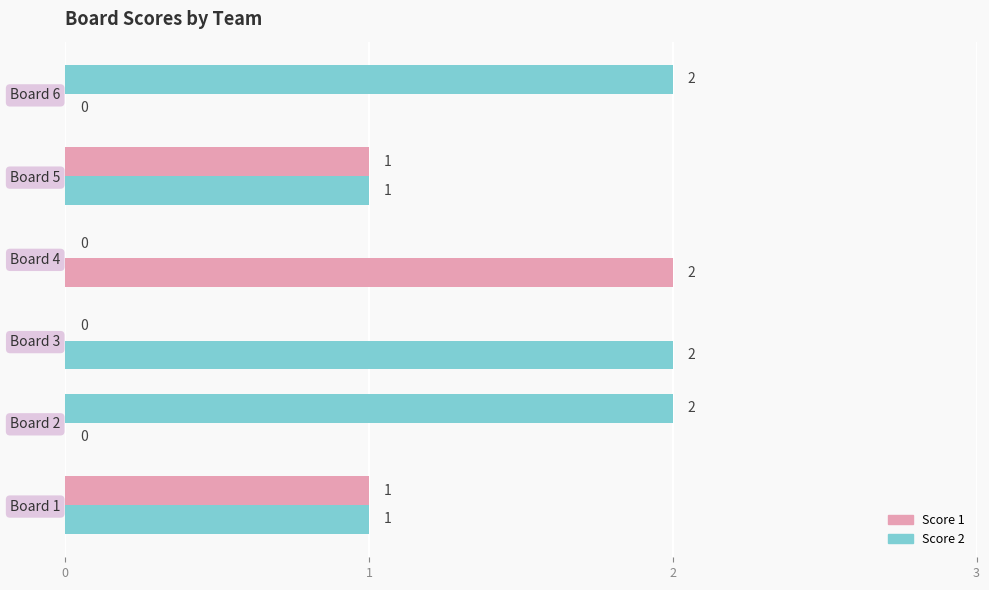

Reading left to right, extract all data points from this chart.

Score 1: 1	2	0	0	1	2
Score 2: 1	0	2	2	1	0